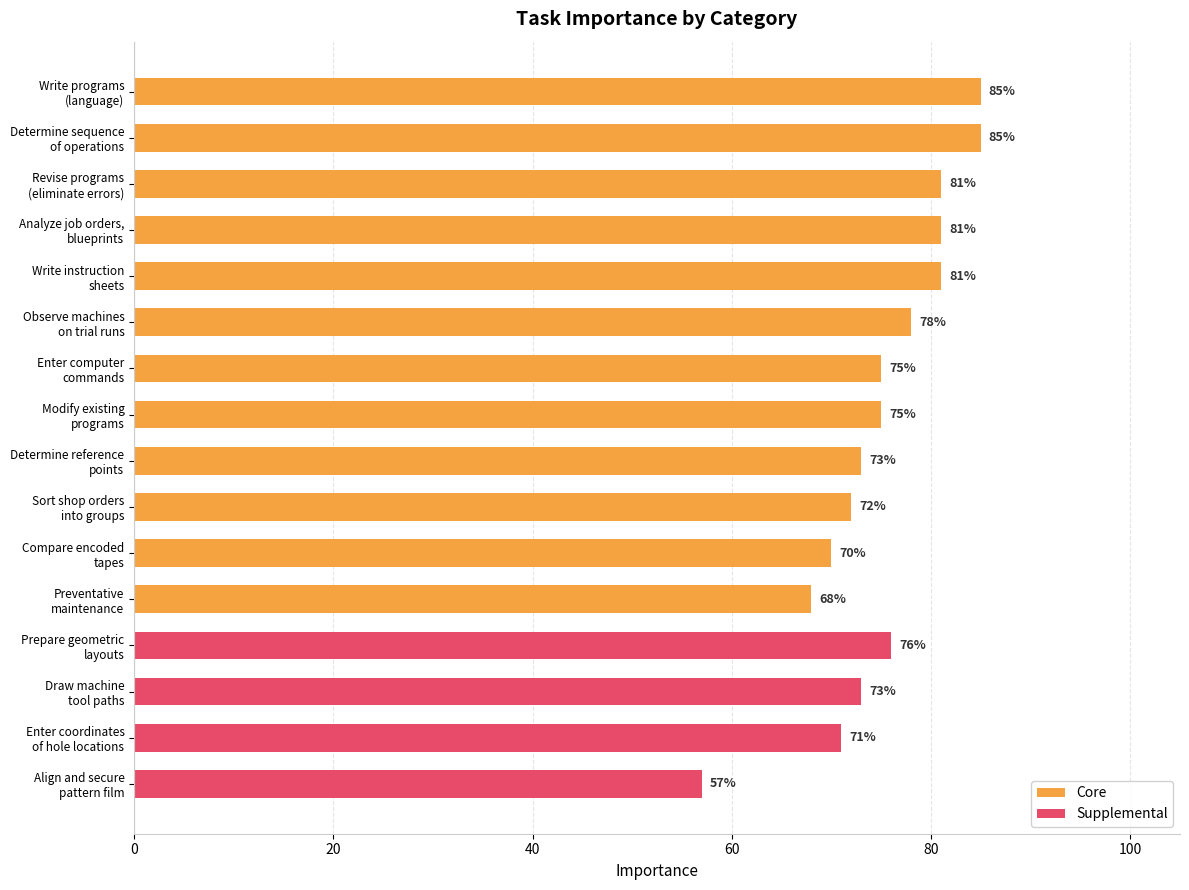

What position from the left is Enter computer
commands?

7